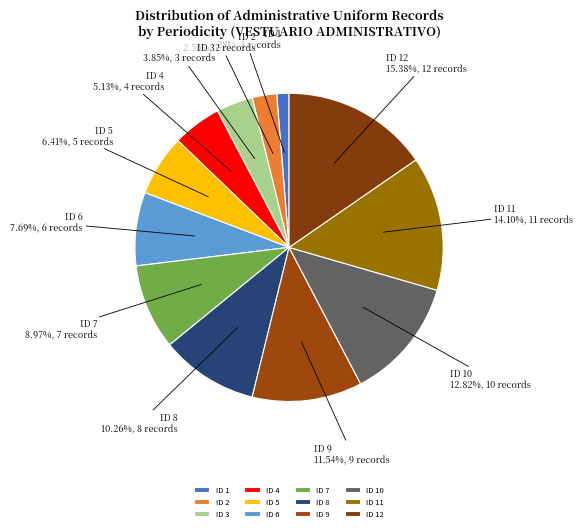

What is the largest slice in the pie chart?

ID 12